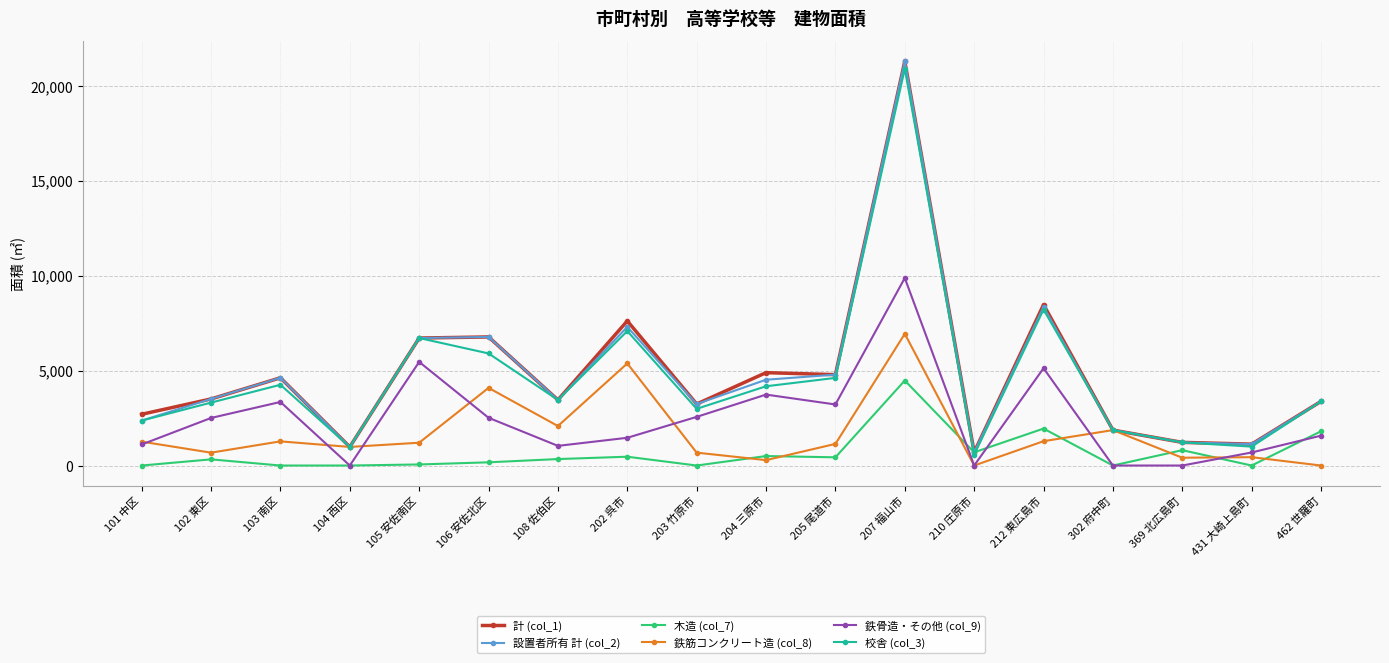

What is the label of the 2nd point from the right?

431 大崎上島町